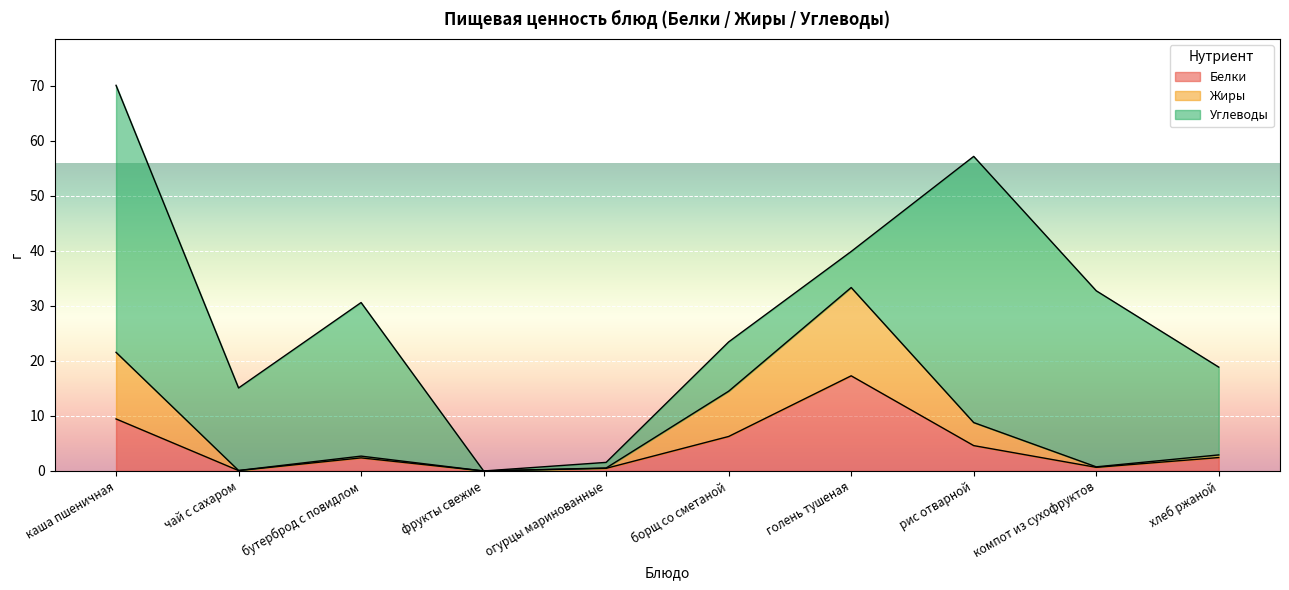

At which category does Белки reach its first local valley?

чай с сахаром